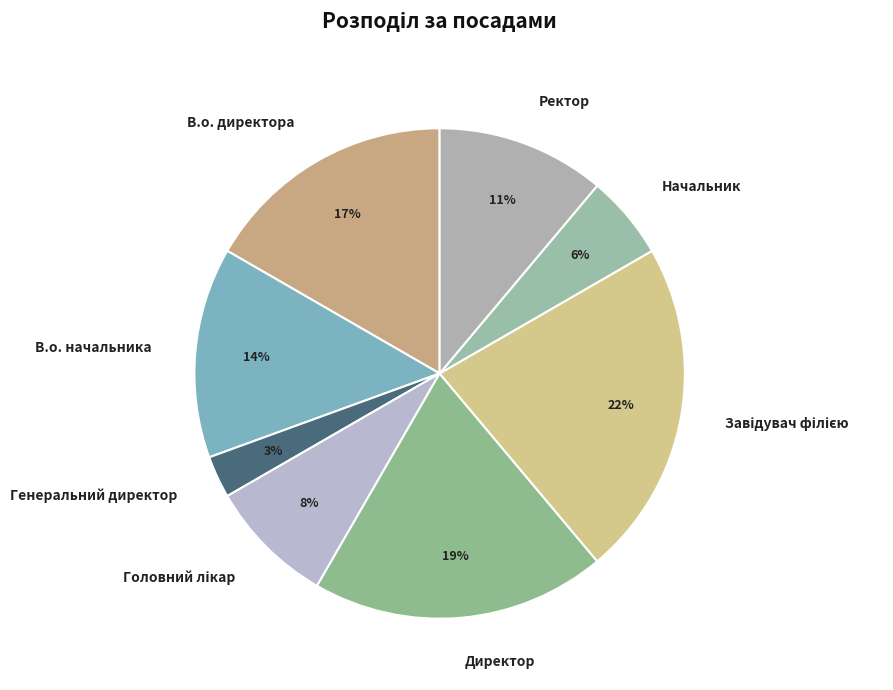

Does Генеральний директор represent more than half of the total?

No